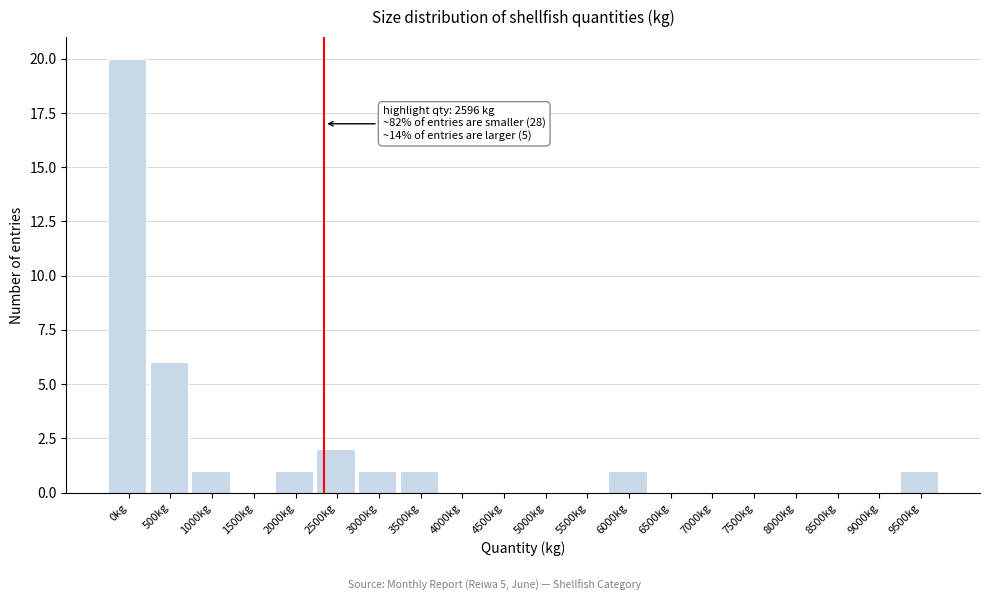

Reading right to left, transcribe all the data shown in this chart.

9500kg=1	9000kg=0	8500kg=0	8000kg=0	7500kg=0	7000kg=0	6500kg=0	6000kg=1	5500kg=0	5000kg=0	4500kg=0	4000kg=0	3500kg=1	3000kg=1	2500kg=2	2000kg=1	1500kg=0	1000kg=1	500kg=6	0kg=20